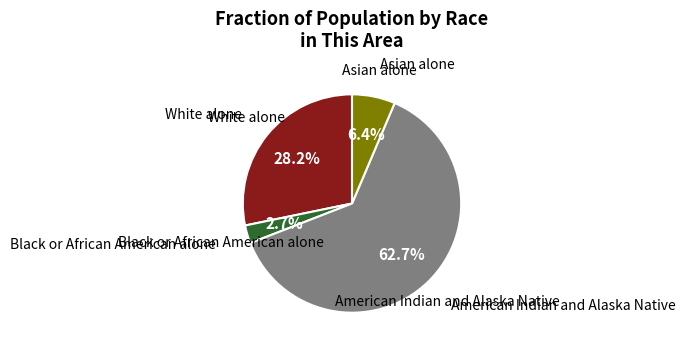

Count the number of slices in the pie.

4